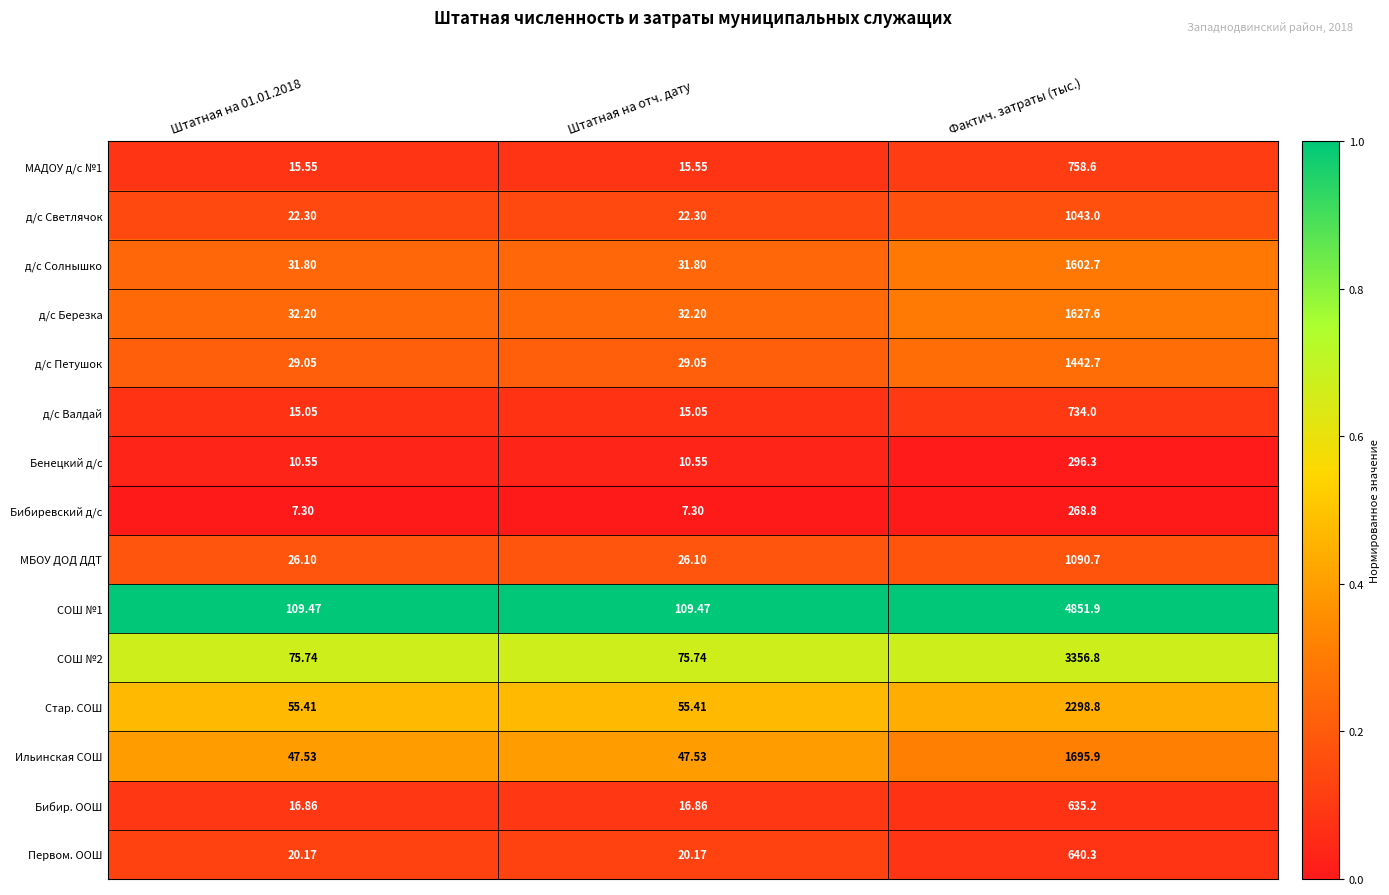

Which series has the largest range (max minus min)?

СОШ №1